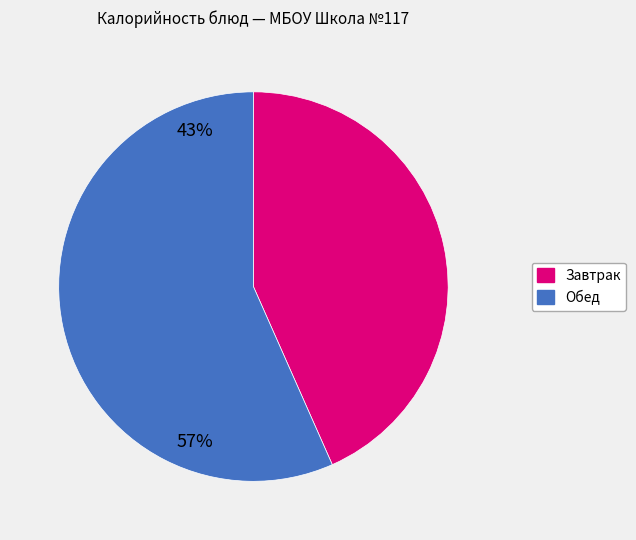

How many slices are in this pie chart?

2